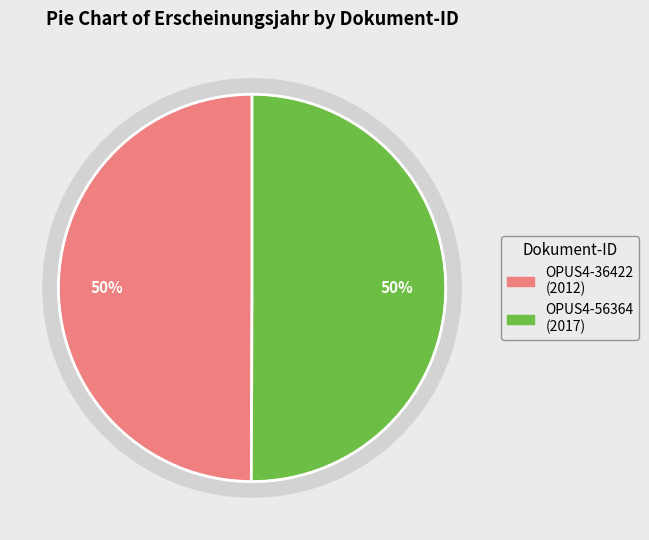

What percentage is the OPUS4-36422 slice, to the nearest percent?

50%